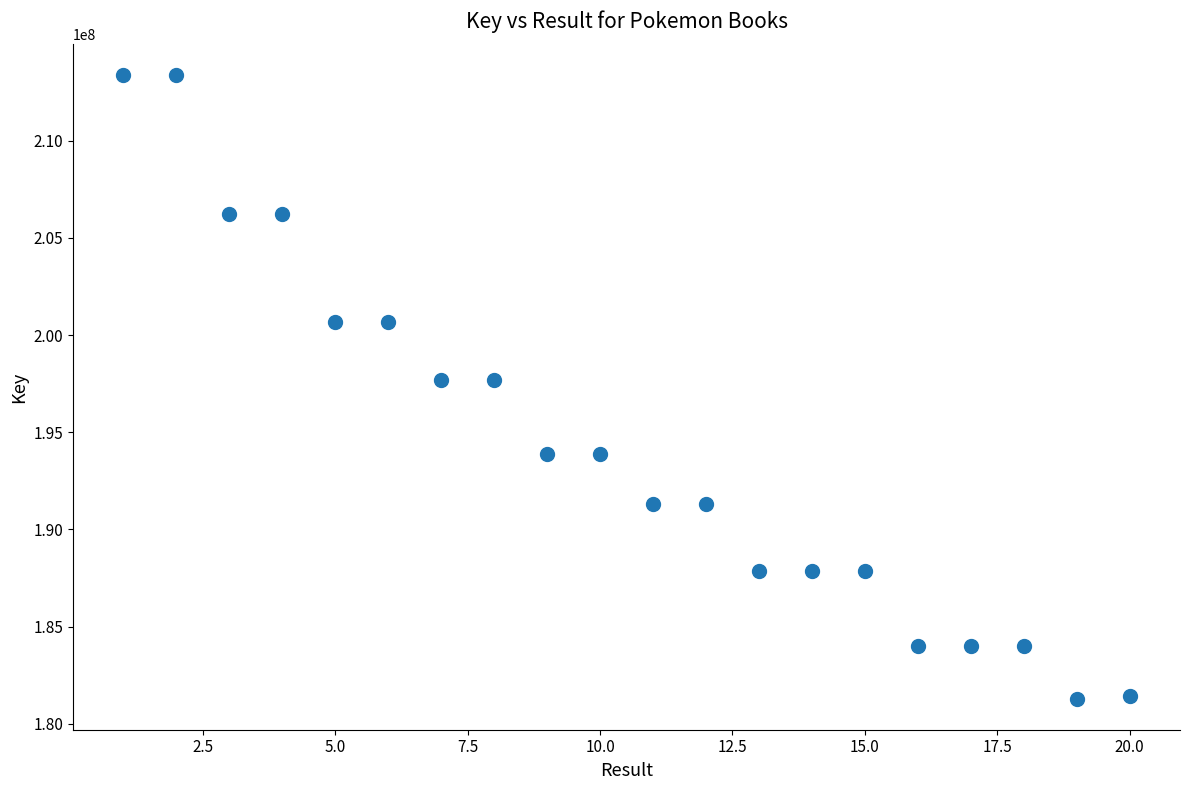

What is the range of X values (max minus min)?

19